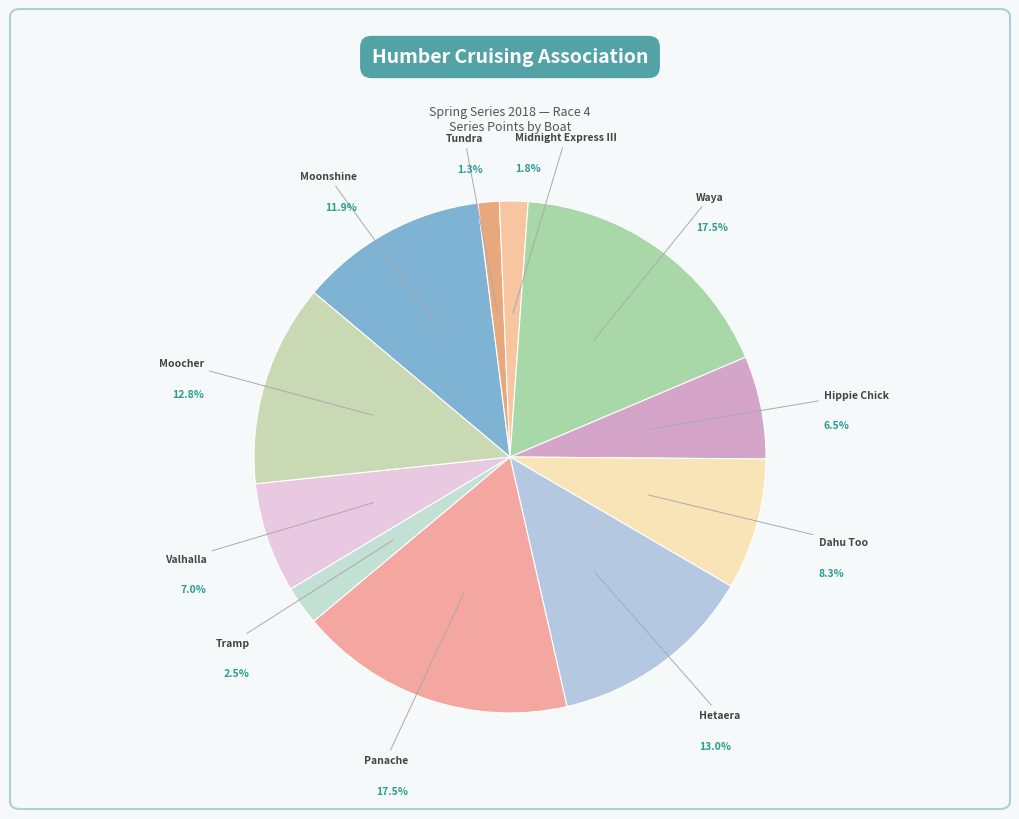

Is it true that Panache is 17% of the pie?

True